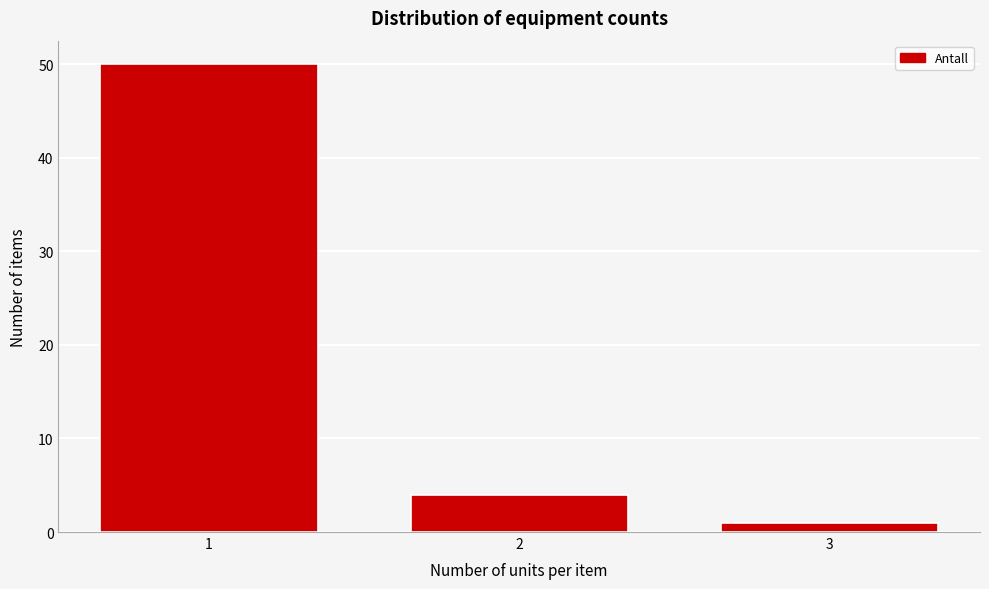

Reading right to left, transcribe all the data shown in this chart.

3=1	2=4	1=50